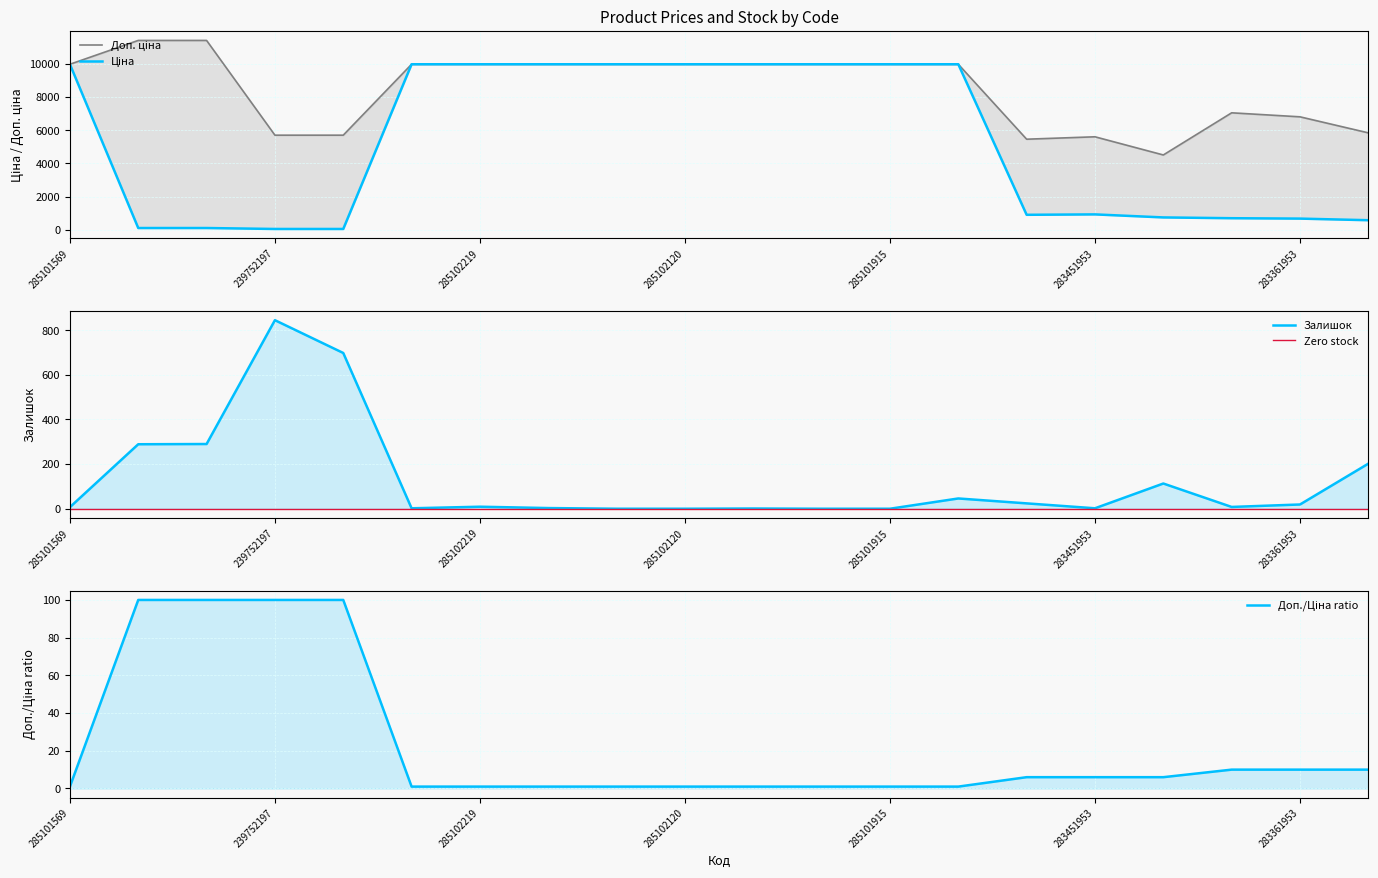

True or false: Залишок has more than 1 interior local peaks.

True